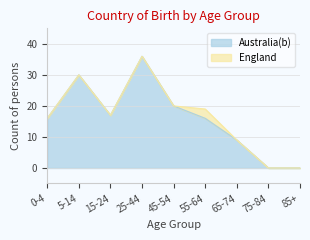

Read the value at 25-44, to the nearest 10.

40